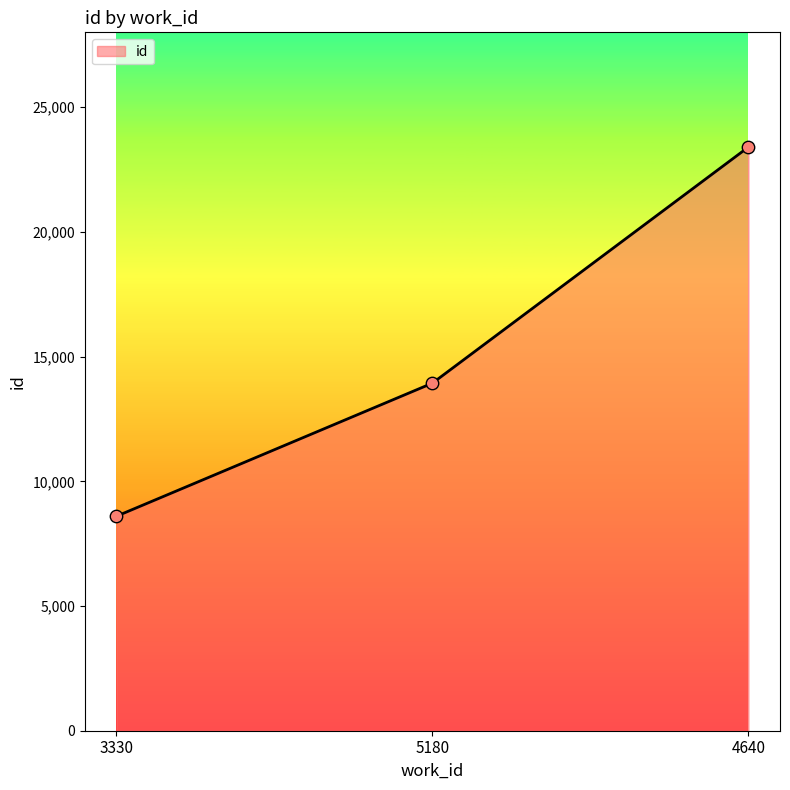

What is the change in value from 5180 to 4640?

+9464